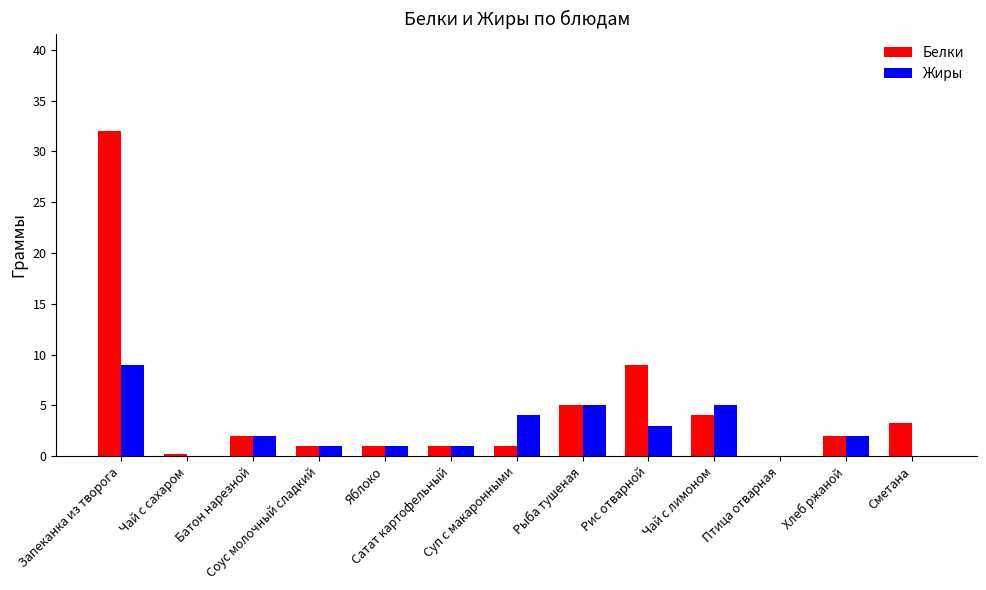

What is the greatest value displayed?

32.0